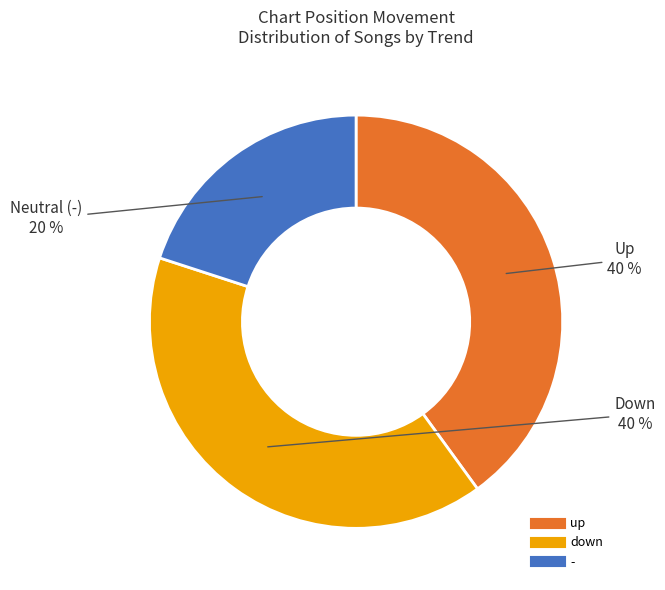

Does any single category account for the majority?

No